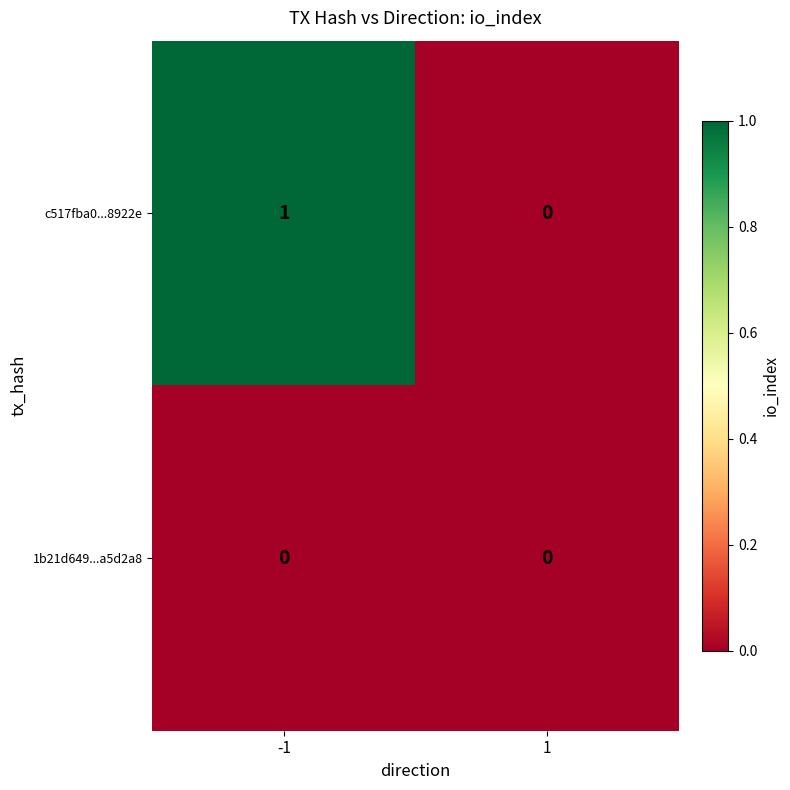

Which series has the largest range (max minus min)?

c517fba0...8922e